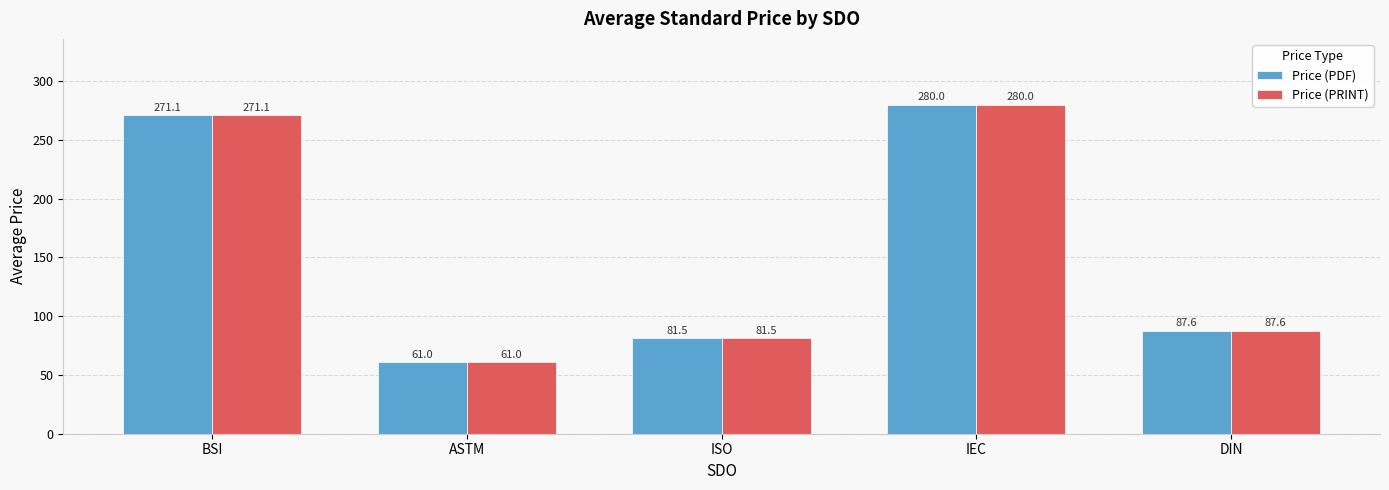

The value of Price (PRINT) at IEC is 280.0. True or false?

True